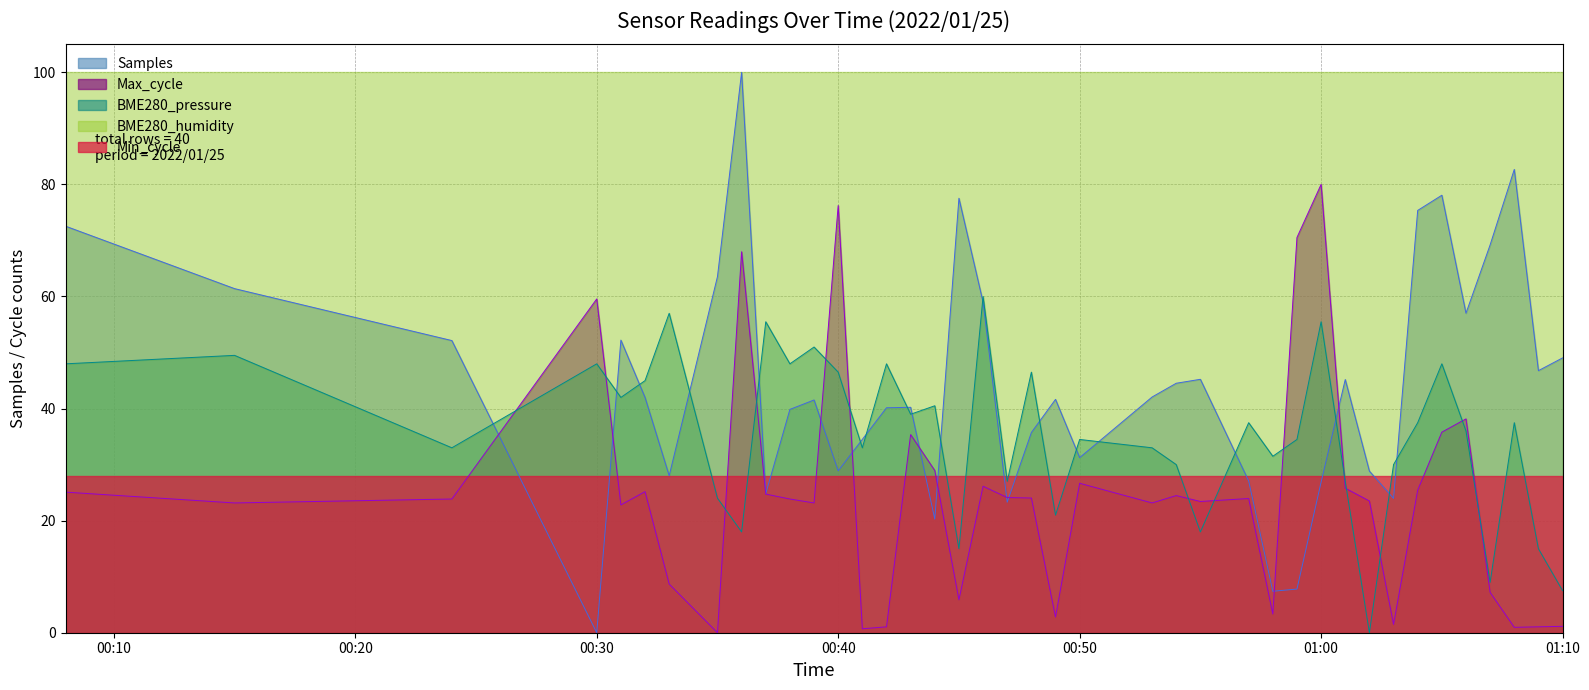

At how many categories does at least one series exceed 56?

40